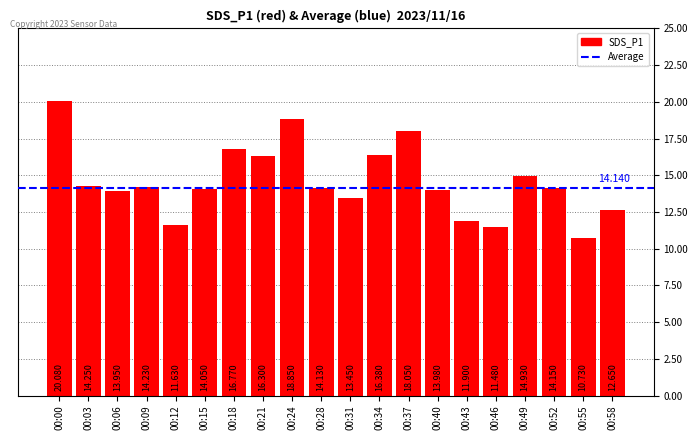

Approximately how many times larger is the value at 00:52 compared to 00:37?

0.8